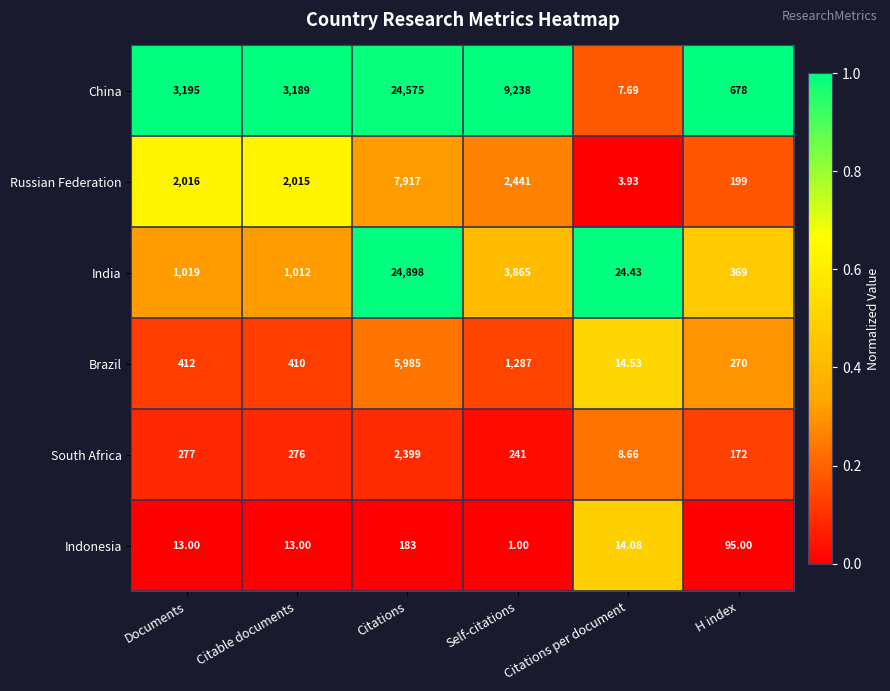

Where is Russian Federation nearest to the value 3960?

Self-citations